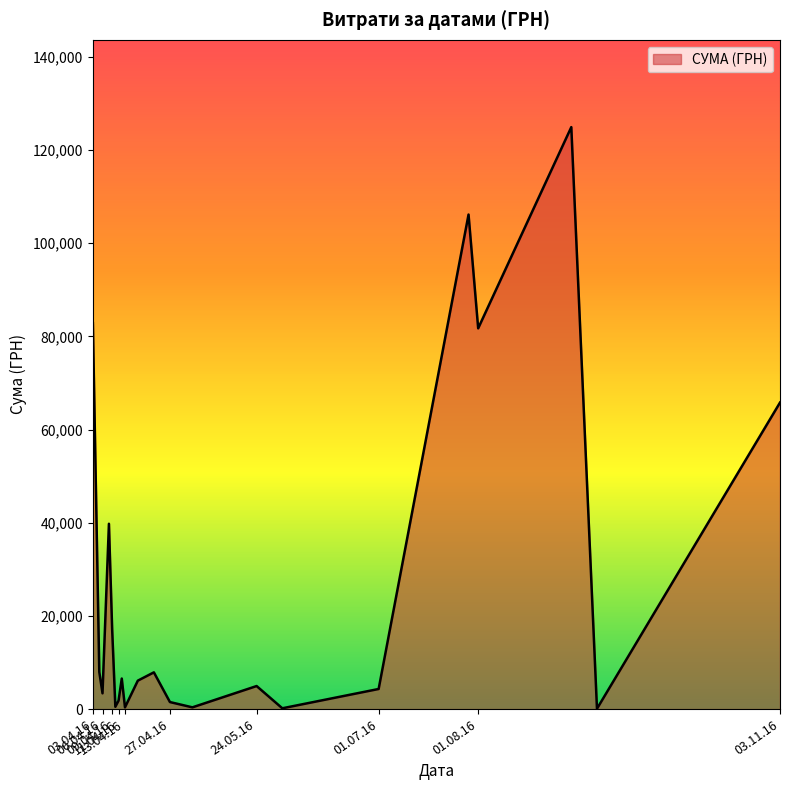

What is the maximum value shown in the chart?

124904.8